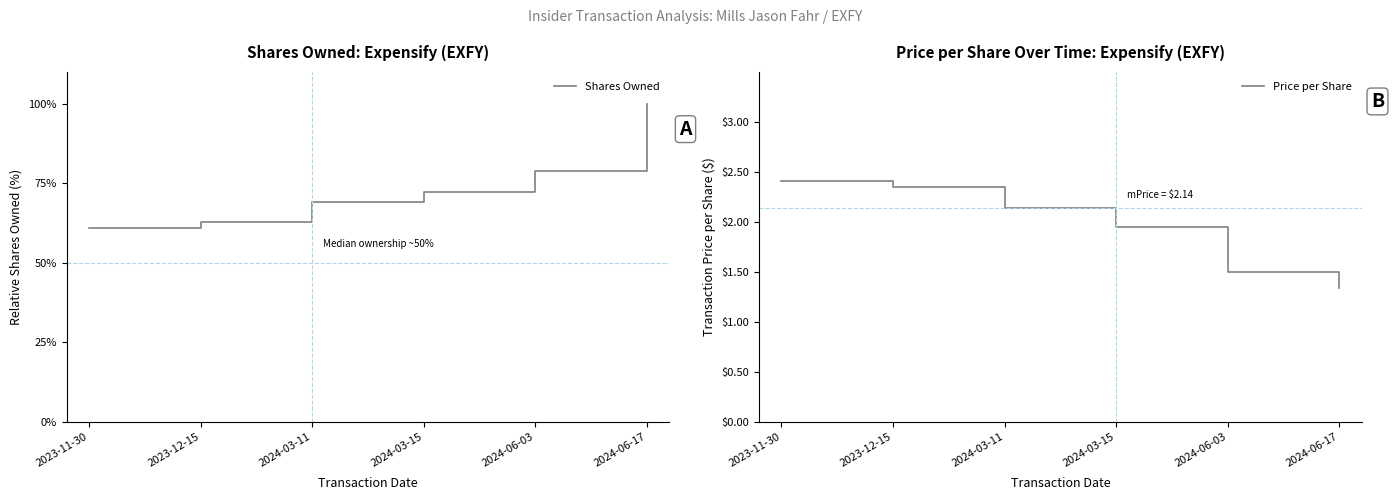

Reading left to right, what are all the values shown in this chart?

Shares Owned: 2023-11-30=60.8	2023-12-15=62.7	2024-03-11=69.2	2024-03-15=72.1	2024-06-03=78.7	2024-06-17=100.0
Price per Share: 2023-11-30=2.4	2023-12-15=2.3	2024-03-11=2.1	2024-03-15=1.9	2024-06-03=1.5	2024-06-17=1.3